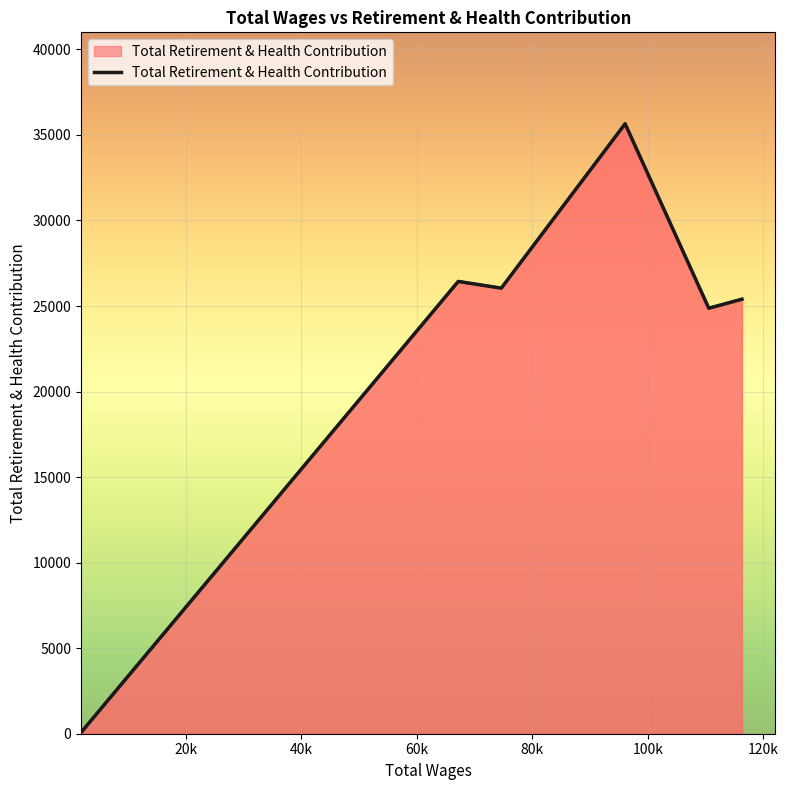

How many data points does each series have?

6